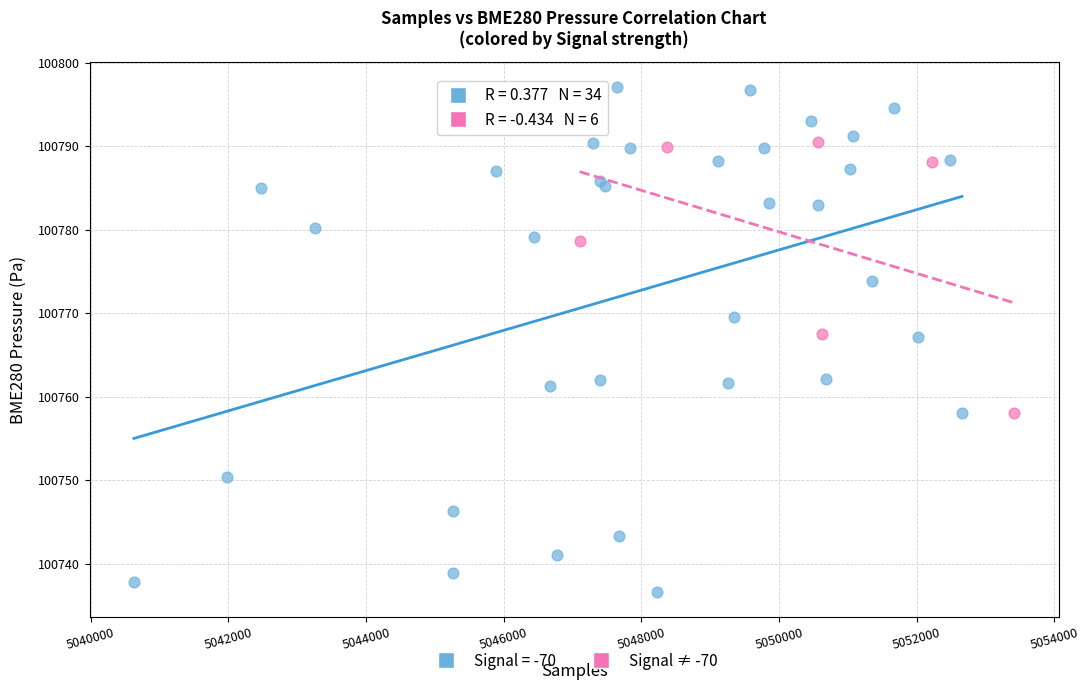

Which series has the largest Y range (max minus min)?

Signal = -70